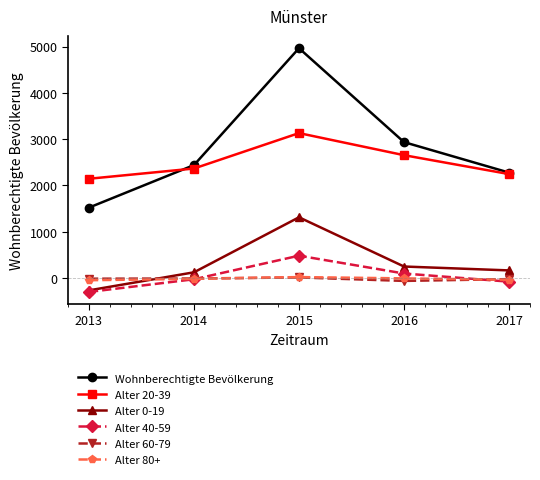

How many data points in Alter 40-59 are above -25?

2